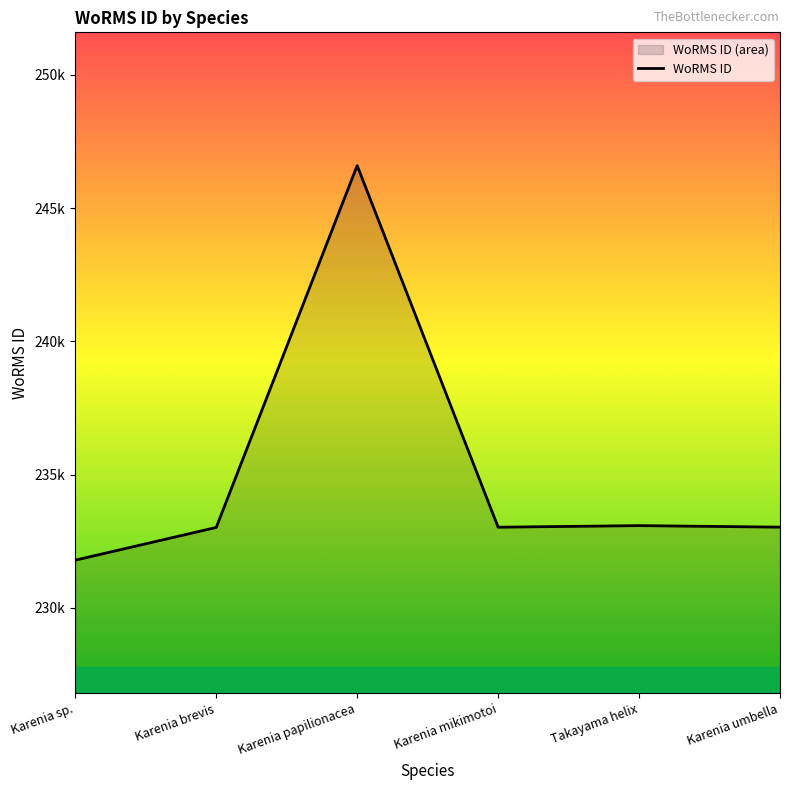

Is it true that the value at Karenia mikimotoi is 233024?

True